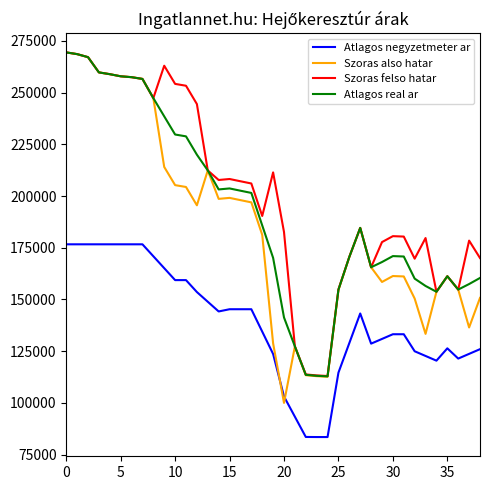

What is the greatest value displayed?

269475